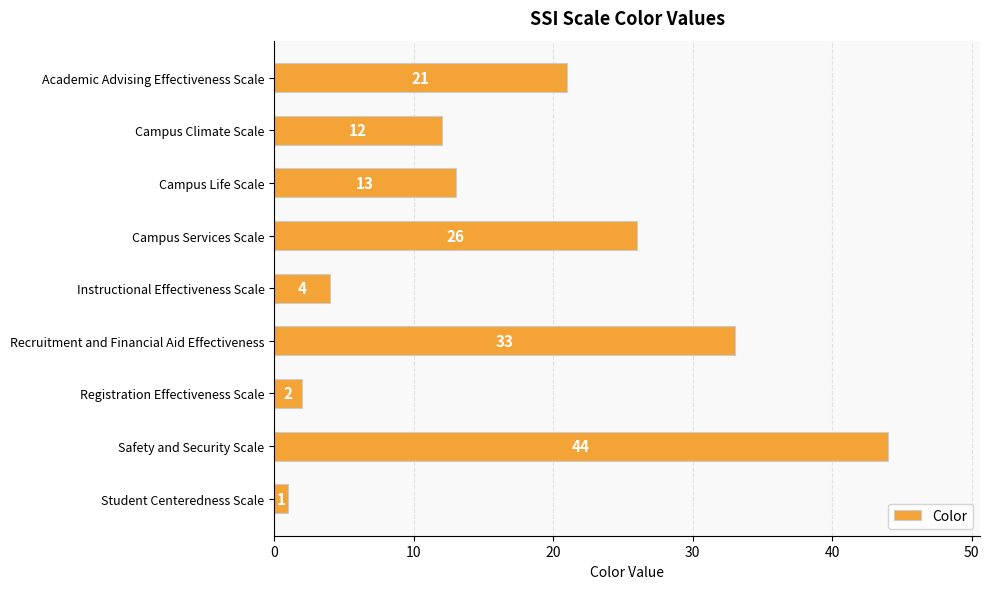

Between Safety and Security Scale and Recruitment and Financial Aid Effectiveness, which is larger?

Safety and Security Scale